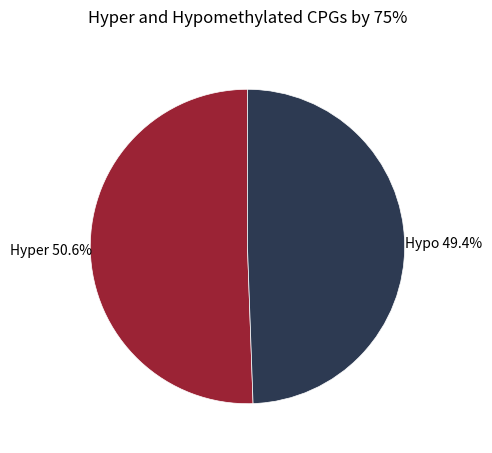

Rank the categories by value from lowest to highest.

Hypo, Hyper